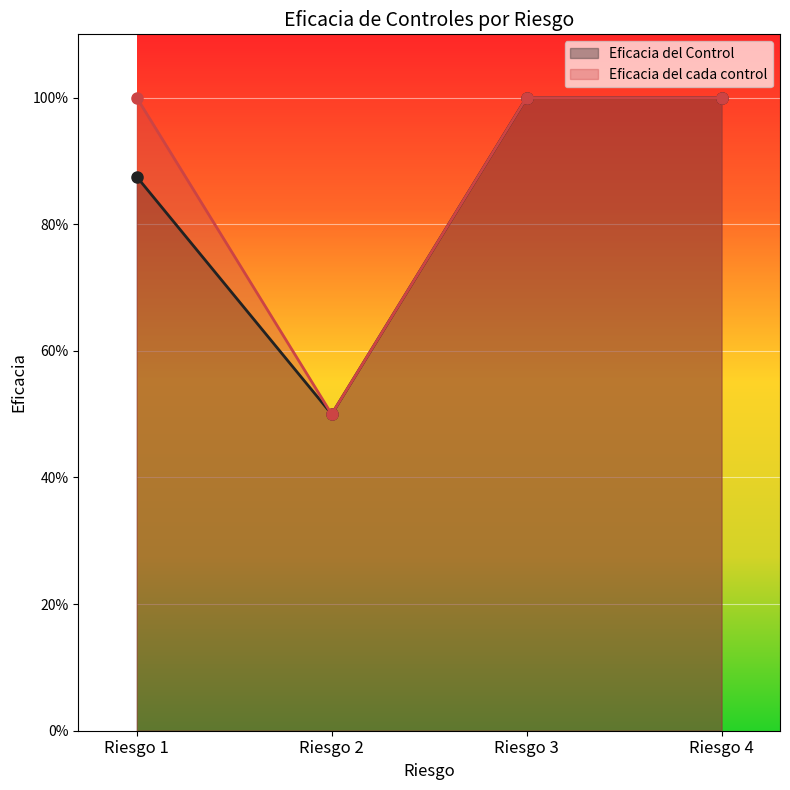

What is the greatest value displayed?

1.0